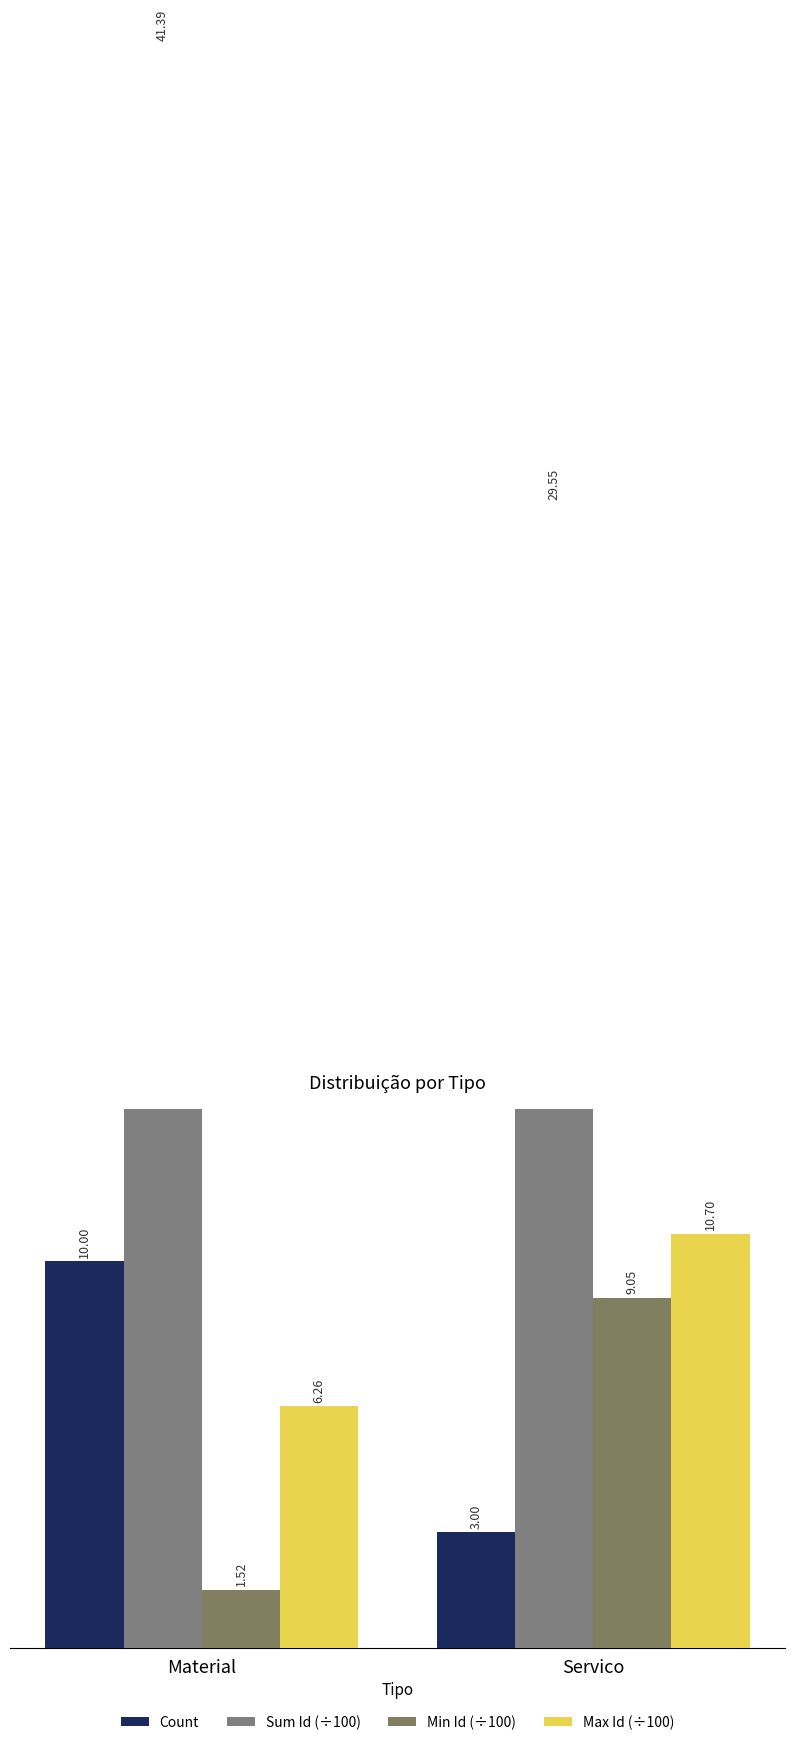

Is it true that Count equals 0.7 at Servico?

False